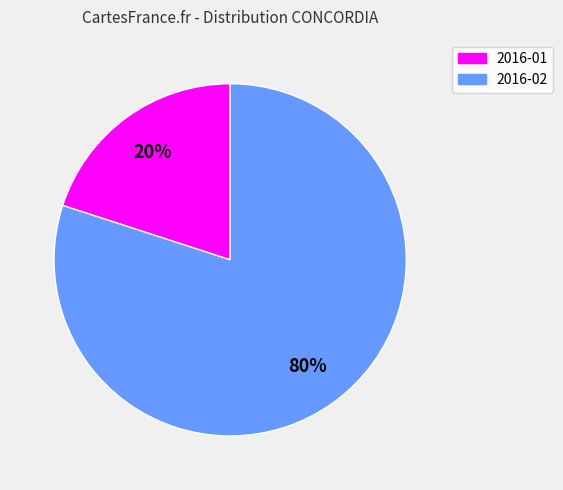

True or false: 2016-02 accounts for 80% of the total.

True